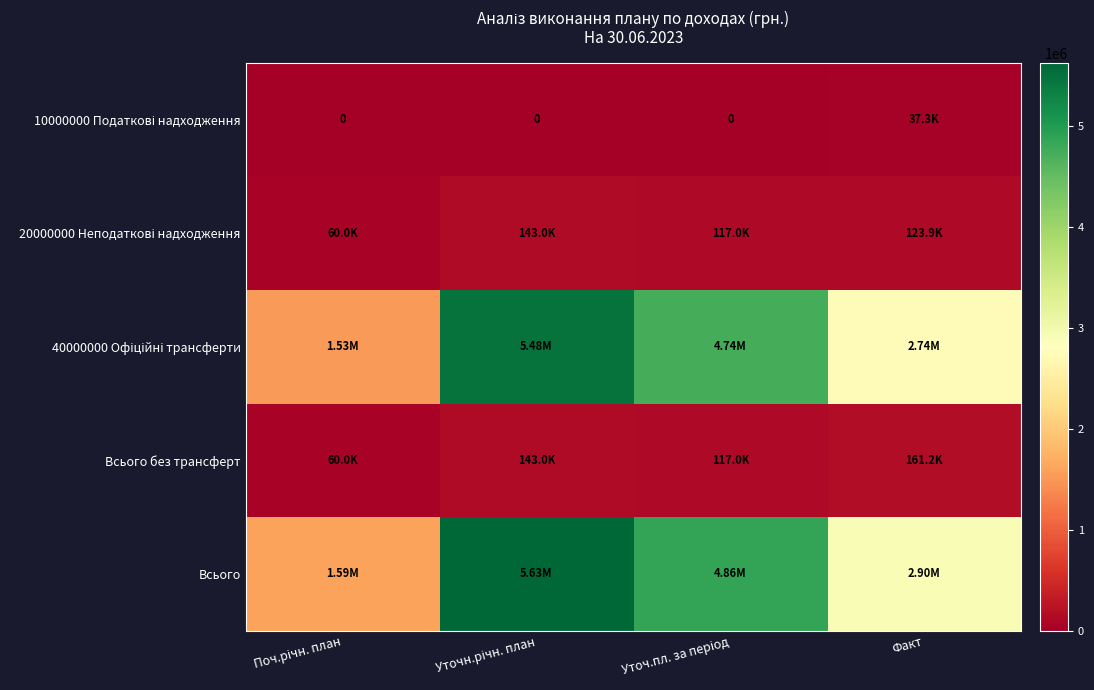

What is the spread (max minus min) of values at Уточн.річн. план?

5627900.0